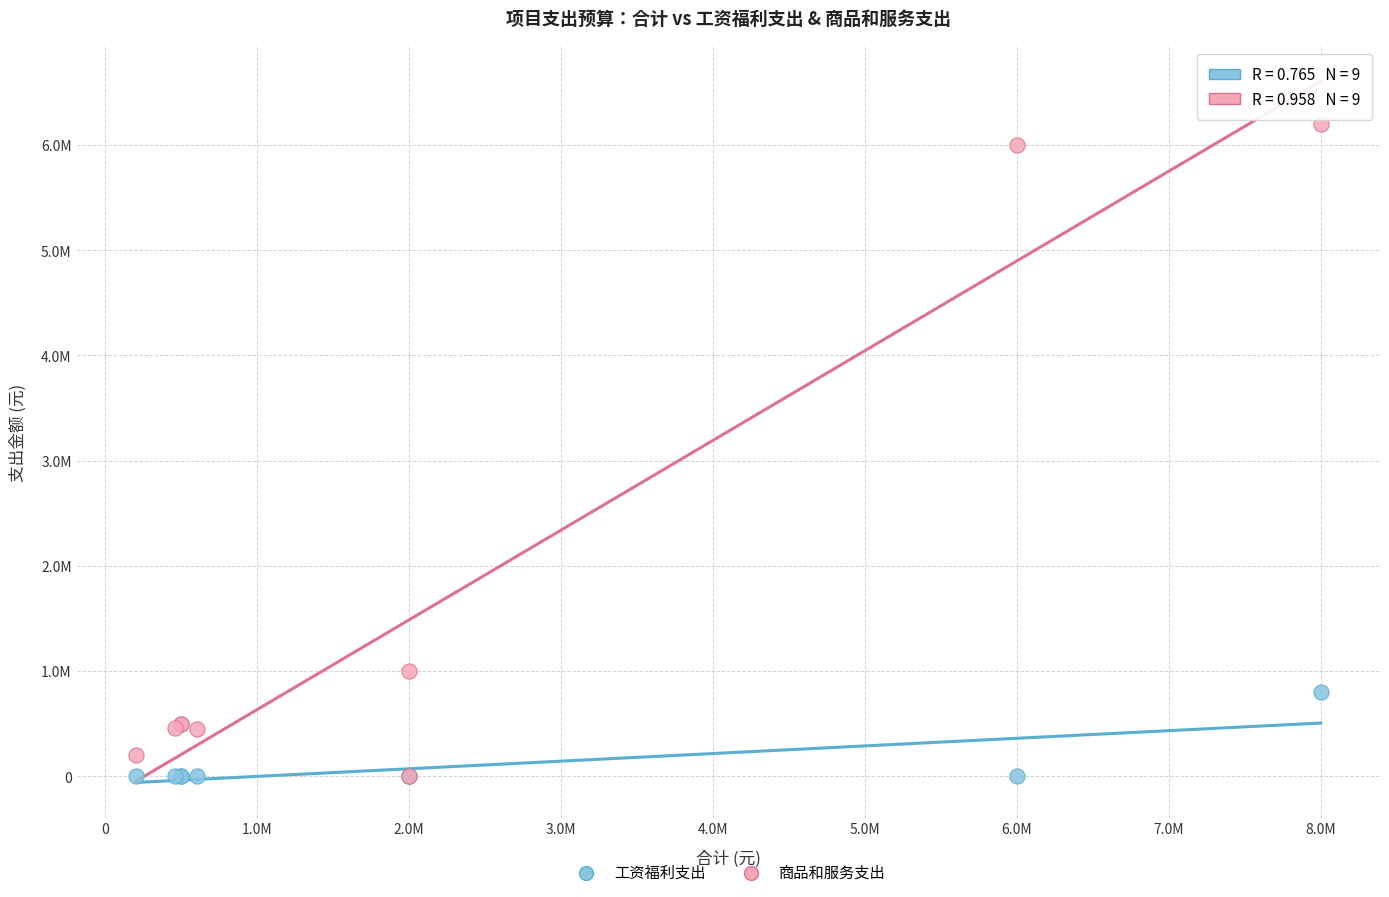

What are all the series names shown in the legend?

工资福利支出, 商品和服务支出